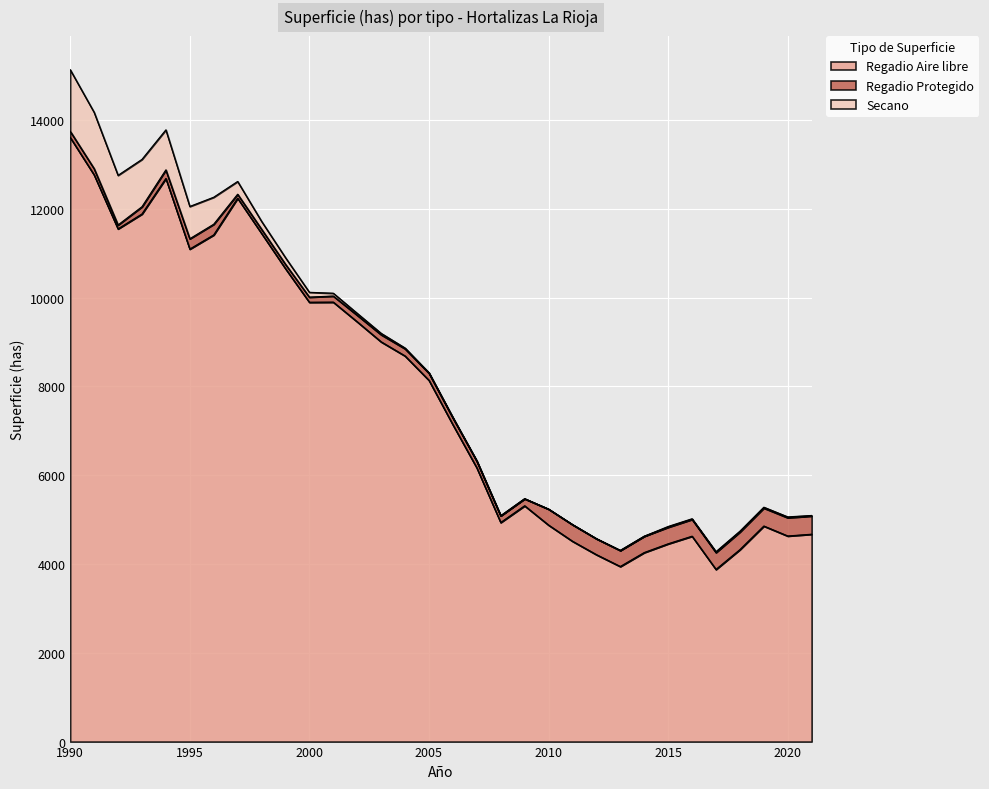

What is the value of the Regadio Protegido point at the 18th from the left?

153